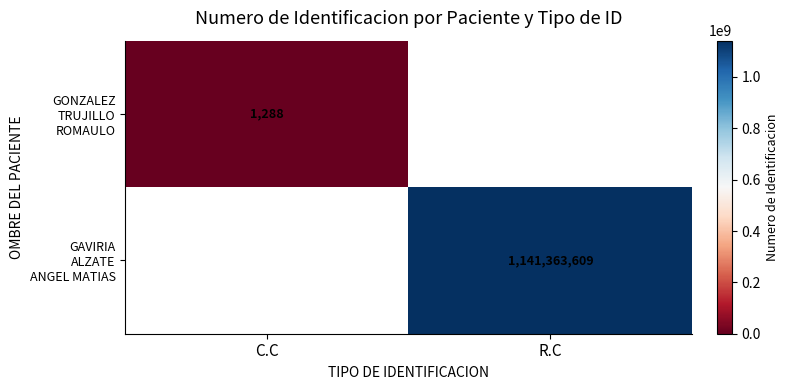

List the labels in order of GONZALEZ TRUJILLO ROMAULO value, largest first.

C.C, R.C